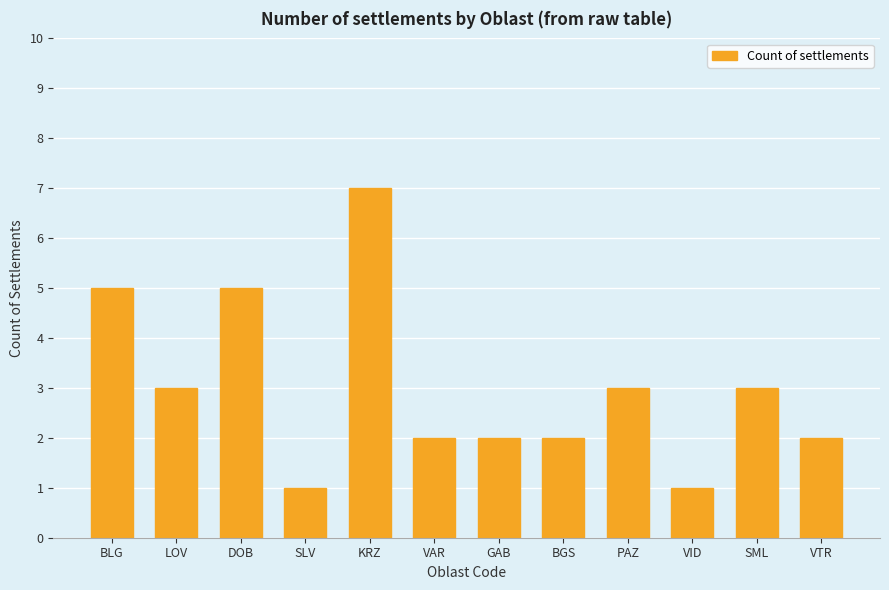

Are the bars grouped side by side (vs. stacked)?

No